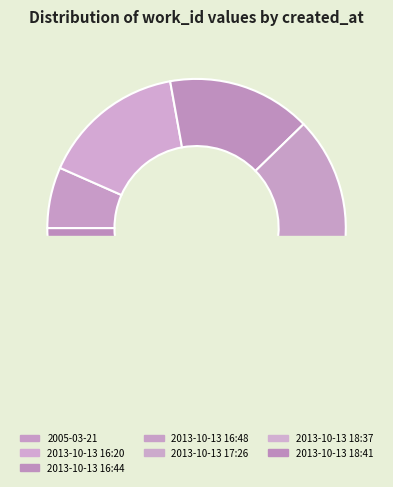

True or false: 2013-10-13 18:41 accounts for 16% of the total.

True